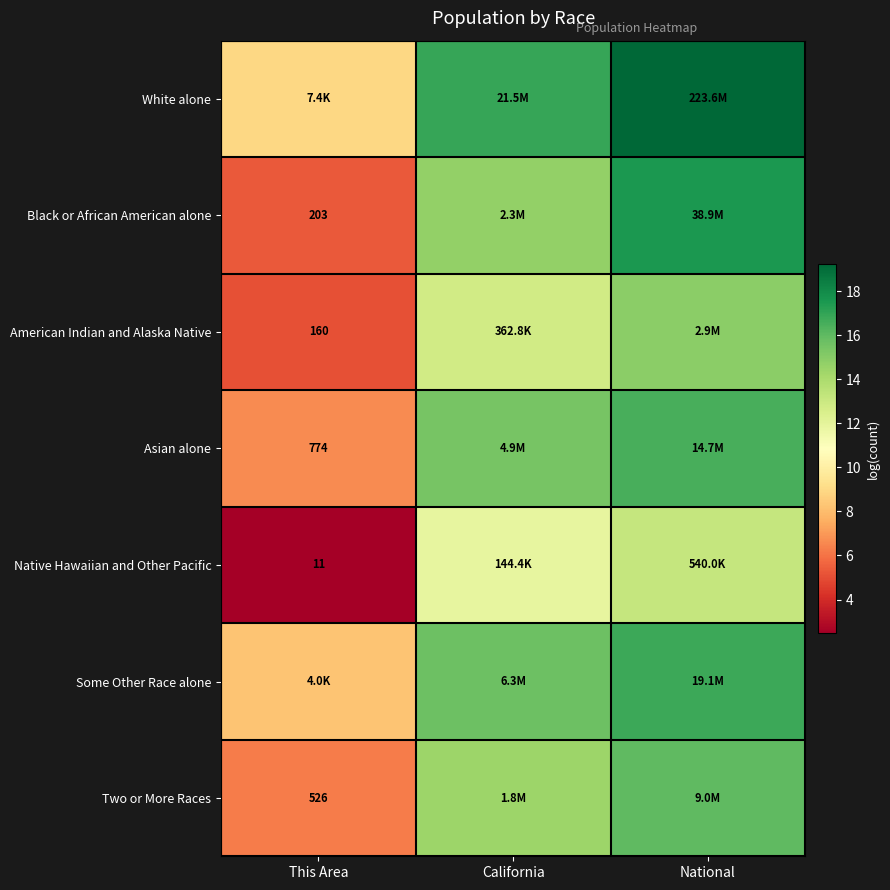

What is the minimum value shown in the chart?

2.5